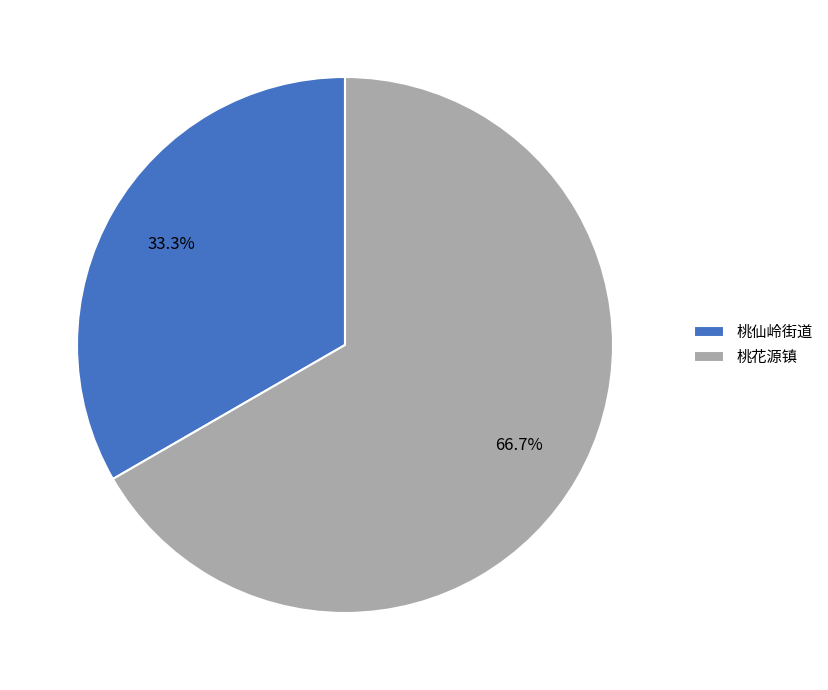

Rank the categories by value from lowest to highest.

桃仙岭街道, 桃花源镇